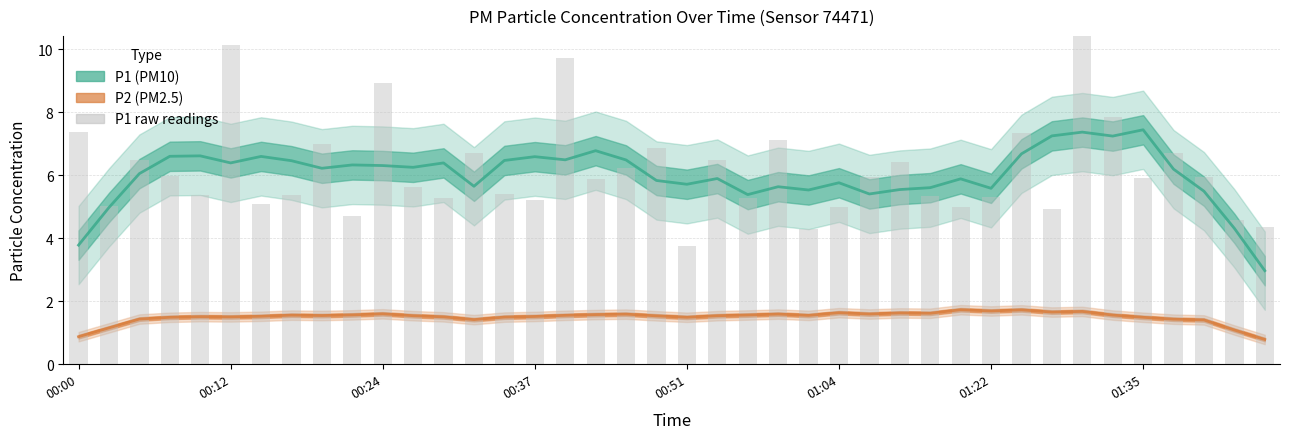

What is the change in value from 13 to 33?

+4.1